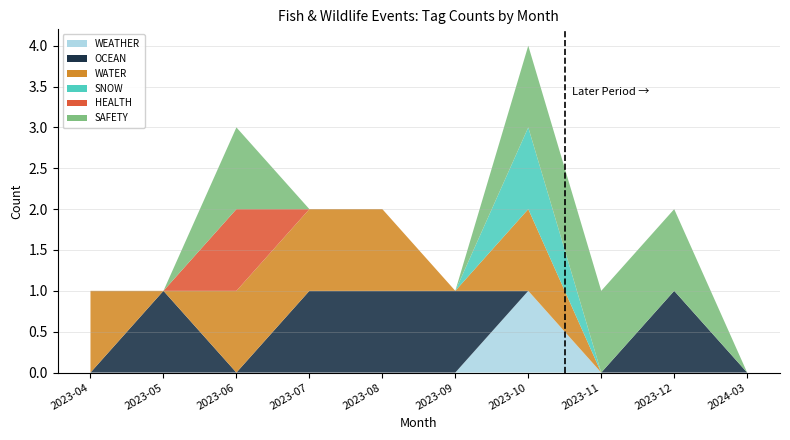

Reading left to right, what are all the values shown in this chart?

WEATHER: 0	0	0	0	0	0	1	0	0	0
OCEAN: 0	1	0	1	1	1	0	0	1	0
WATER: 1	0	1	1	1	0	1	0	0	0
SNOW: 0	0	0	0	0	0	1	0	0	0
HEALTH: 0	0	1	0	0	0	0	0	0	0
SAFETY: 0	0	1	0	0	0	1	1	1	0